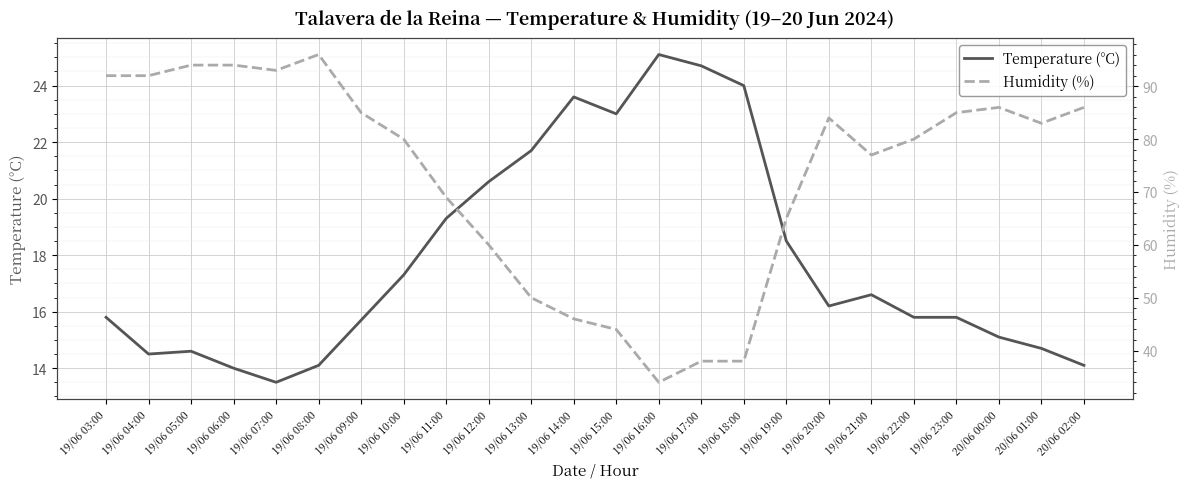

What position from the right is 20/06 00:00?

3